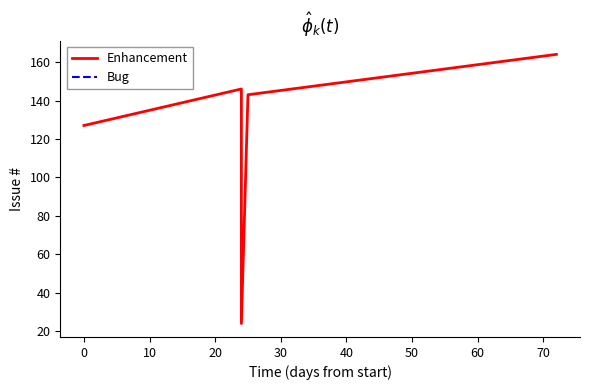

What is the difference between the second highest and second lowest values?

19